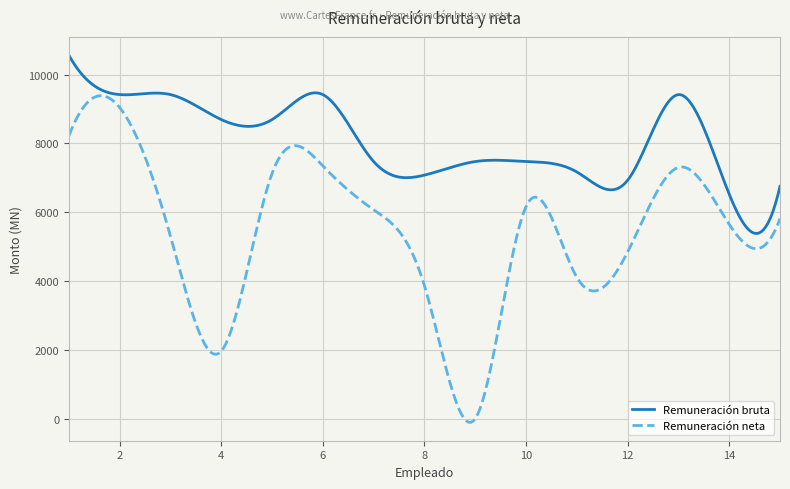

List the series in order of their overall mean, lowest first.

Remuneración neta, Remuneración bruta